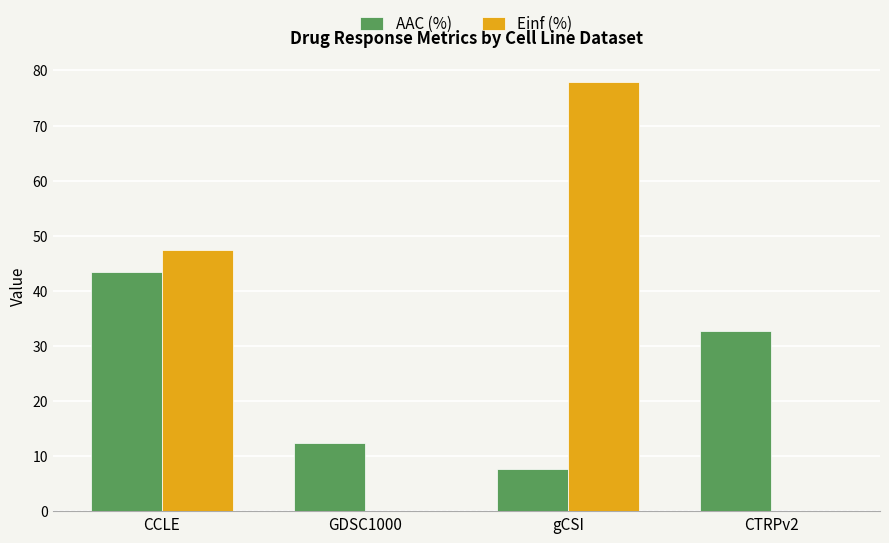

How many groups of bars are there?

4